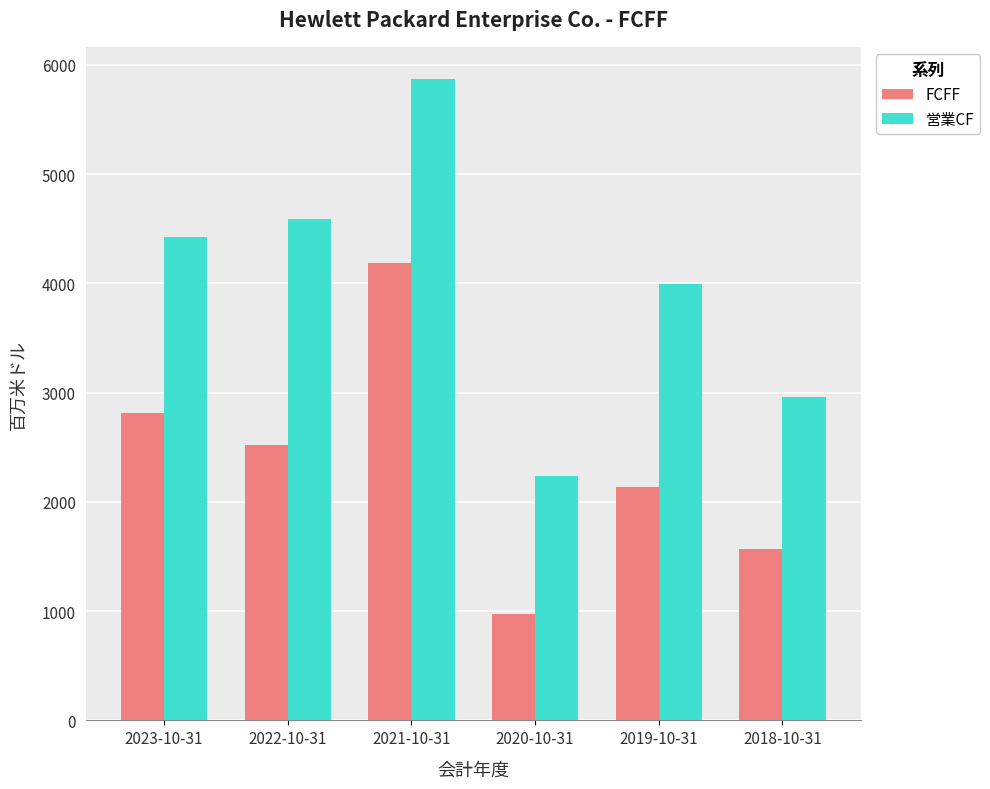

Rank the series at 2019-10-31 from highest to lowest value.

営業CF, FCFF